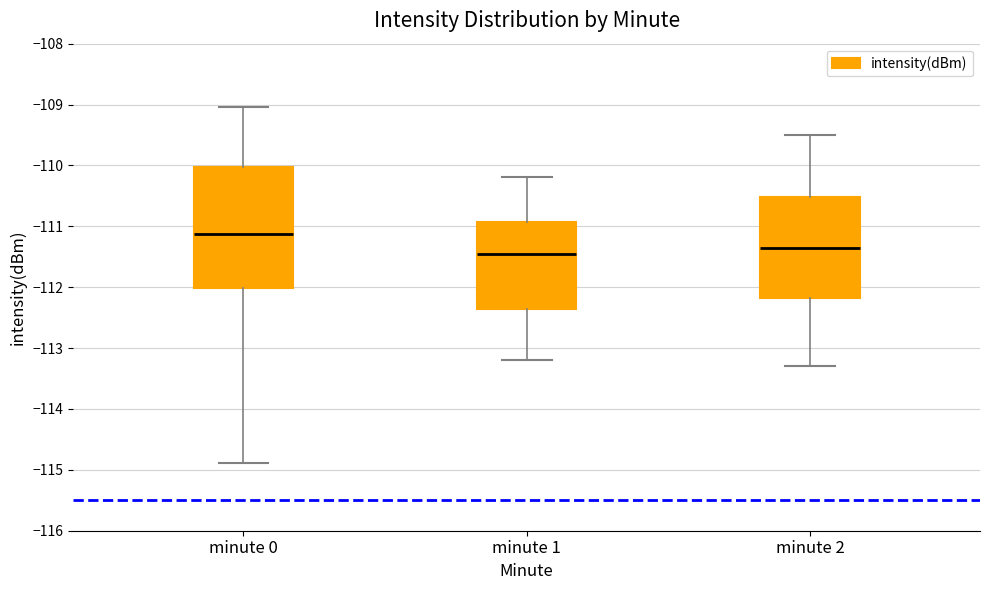

Reading left to right, transcribe this box plot: for each box, give where its median line is, the range the box spans, and where its two whiskers end, as read against the y-axis. The values are not printed on the chart, so give them approximately, as read against the axis.

minute 0: median -111.1, box -112.0 to -110.0, whiskers -114.9 to -109.0
minute 1: median -111.4, box -112.4 to -110.9, whiskers -113.2 to -110.2
minute 2: median -111.3, box -112.2 to -110.5, whiskers -113.3 to -109.5